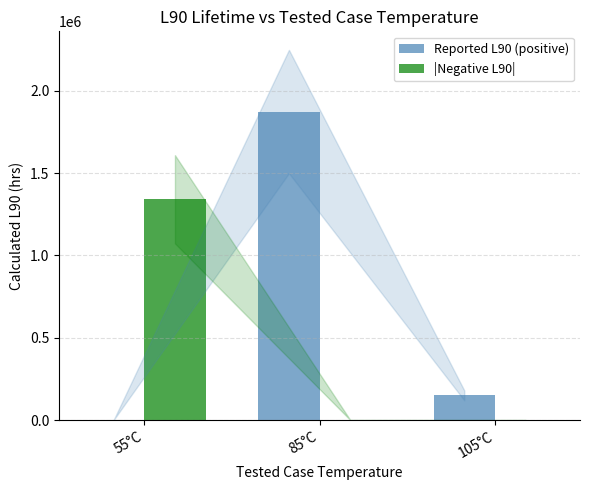

The value of Reported L90 (positive) at 55°C is 1259201. True or false?

False